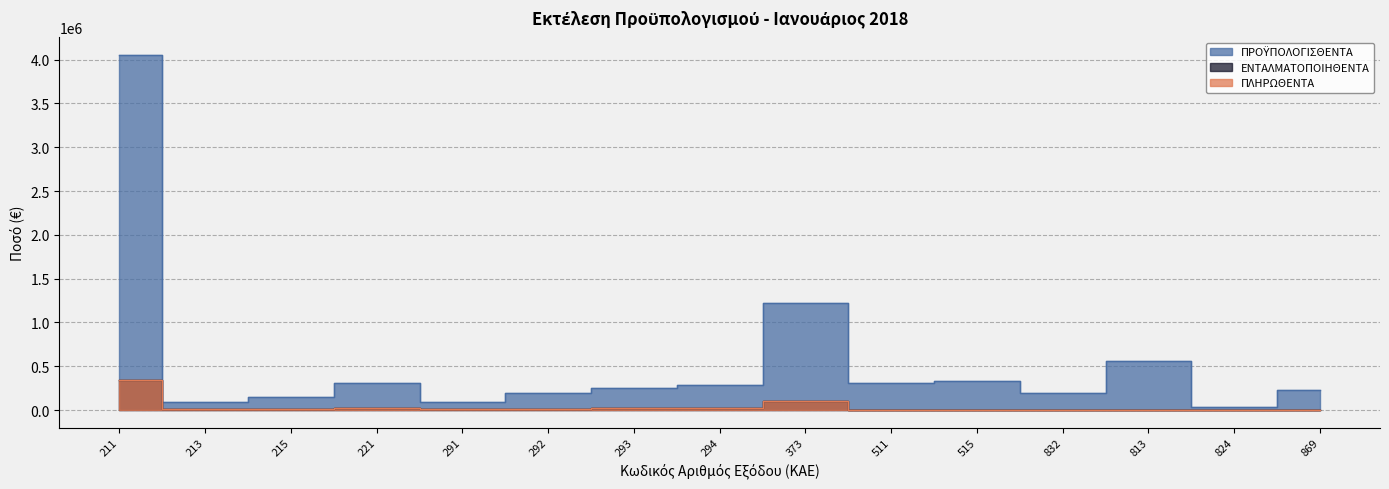

Between 294 and 293, which is larger?

294